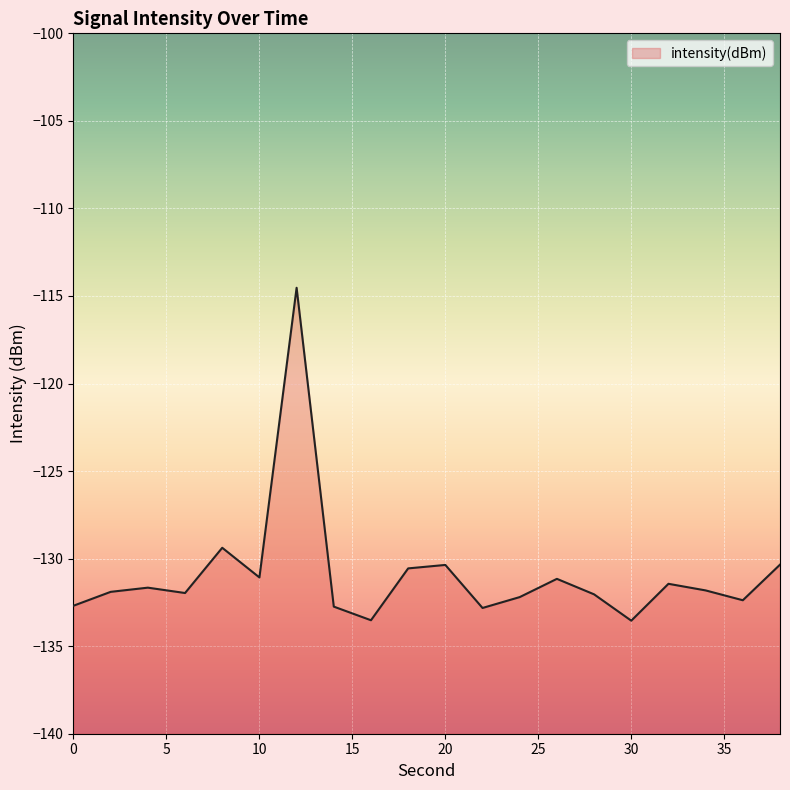

Reading right to left, transcribe all the data shown in this chart.

38=-130.3	36=-132.4	34=-131.8	32=-131.4	30=-133.5	28=-132.0	26=-131.2	24=-132.2	22=-132.8	20=-130.4	18=-130.6	16=-133.5	14=-132.7	12=-114.5	10=-131.1	8=-129.4	6=-132.0	4=-131.7	2=-131.9	0=-132.7